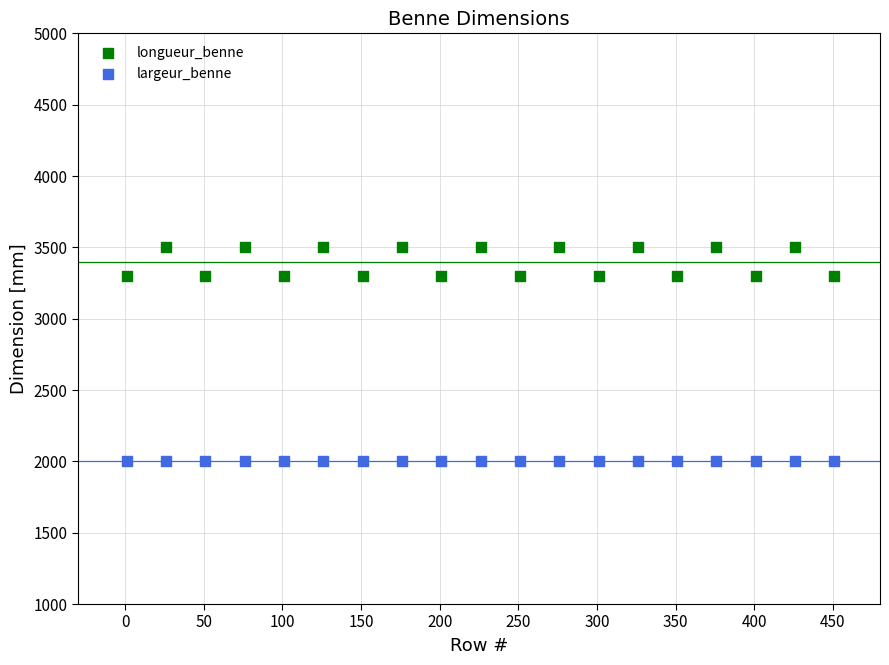

Which series contains the highest Y value?

longueur_benne